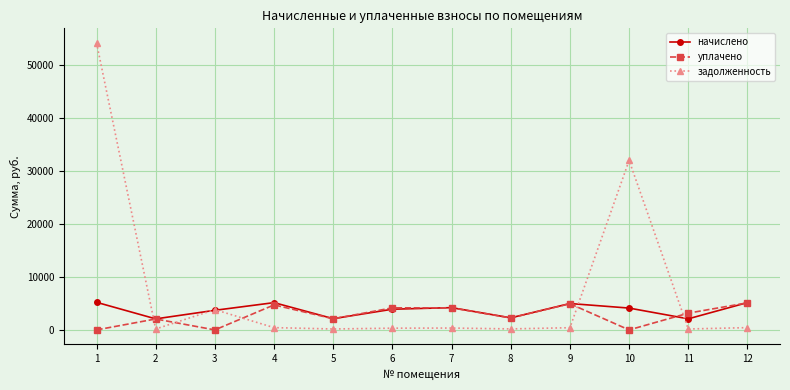

Does the chart have visible grid lines?

Yes